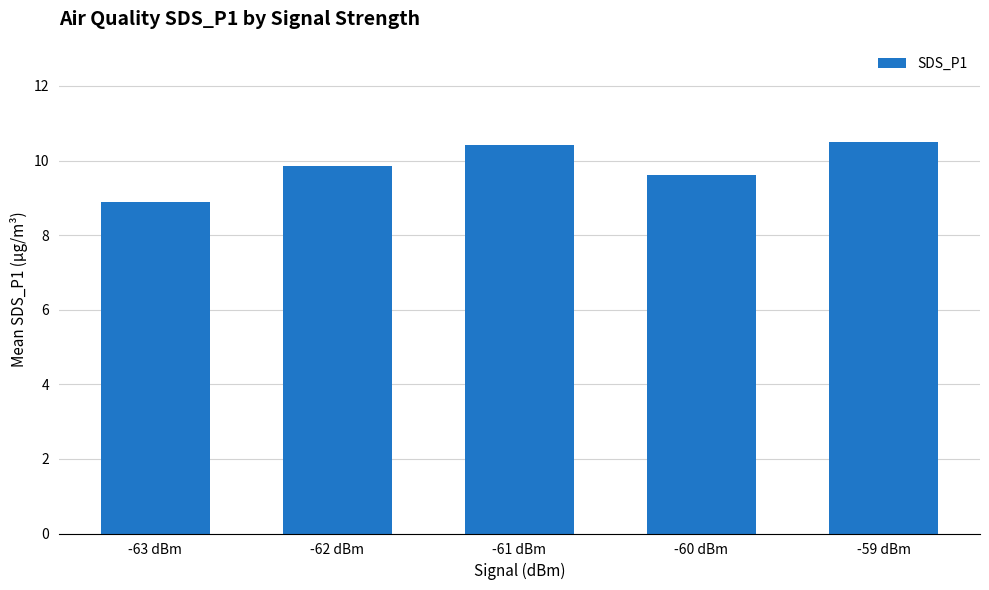

Is it true that the value at -59 dBm is 16.0?

False